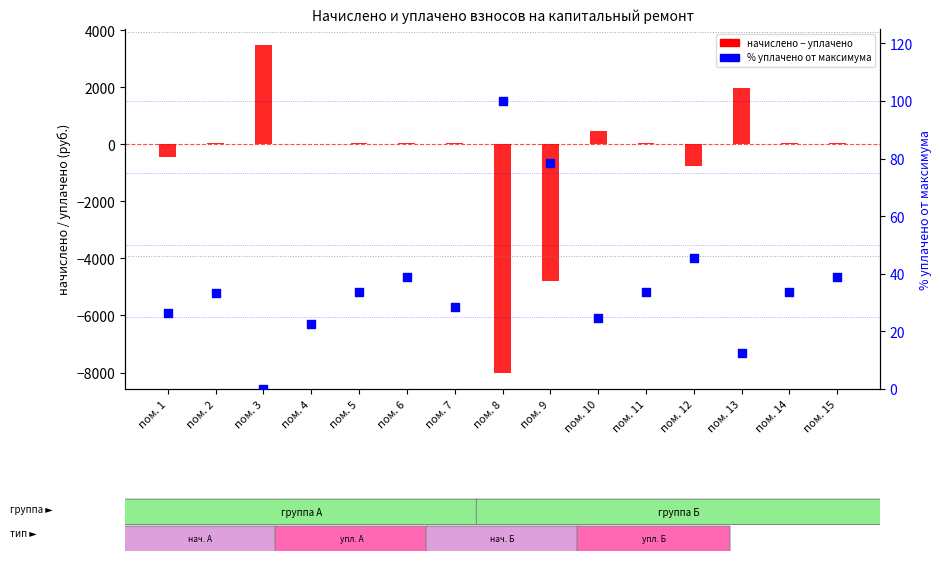

Which series has the largest total across all categories?

% уплачено от максимума